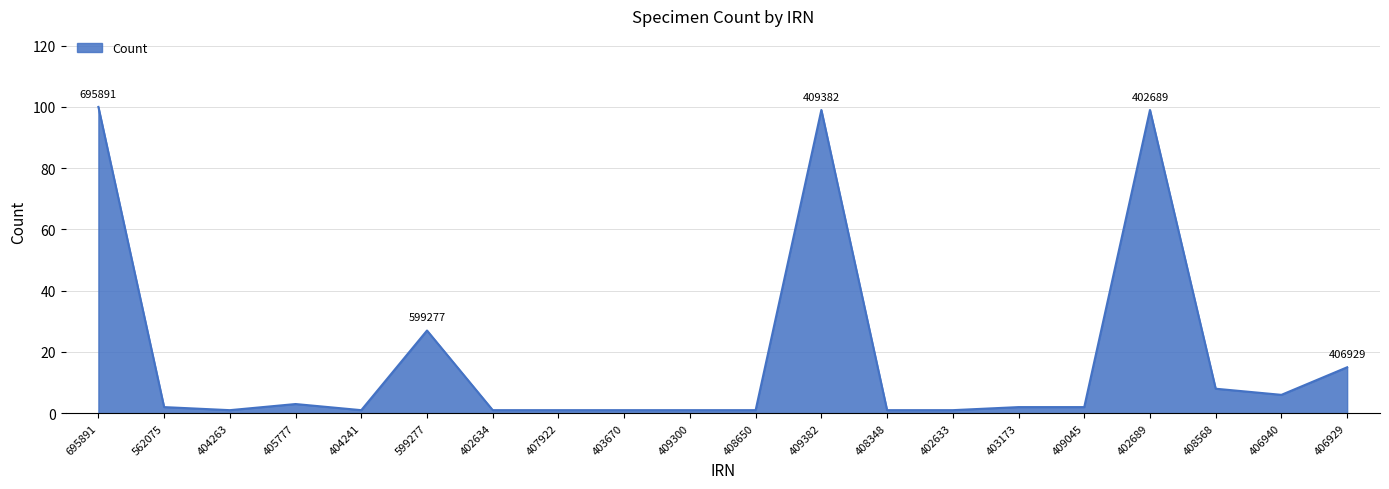

What is the change in value from 409300 to 402689?

+98